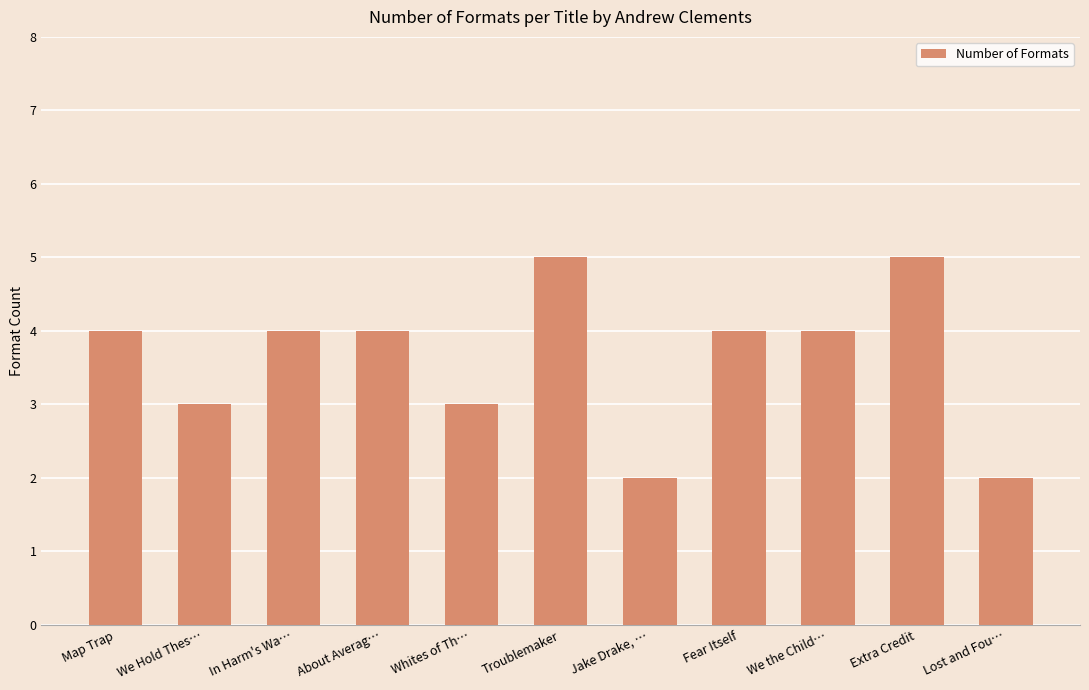

Is it true that the value at We Hold Thes… is 5?

False